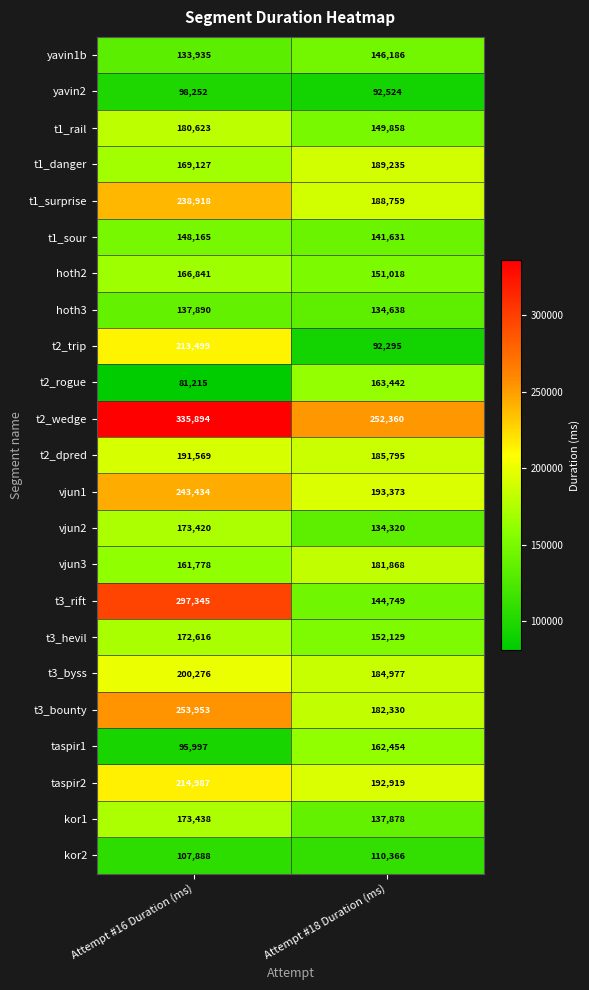

The value of kor1 at Attempt #18 Duration (ms) is 137878. True or false?

True